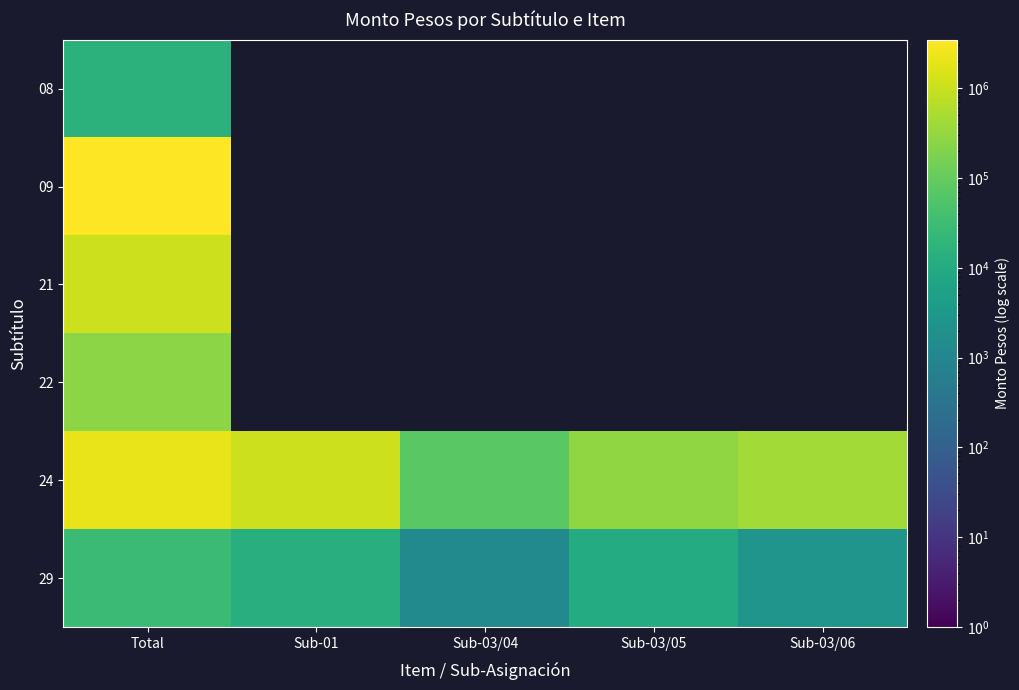

What is the lowest value of the 09 series?

3460582.0